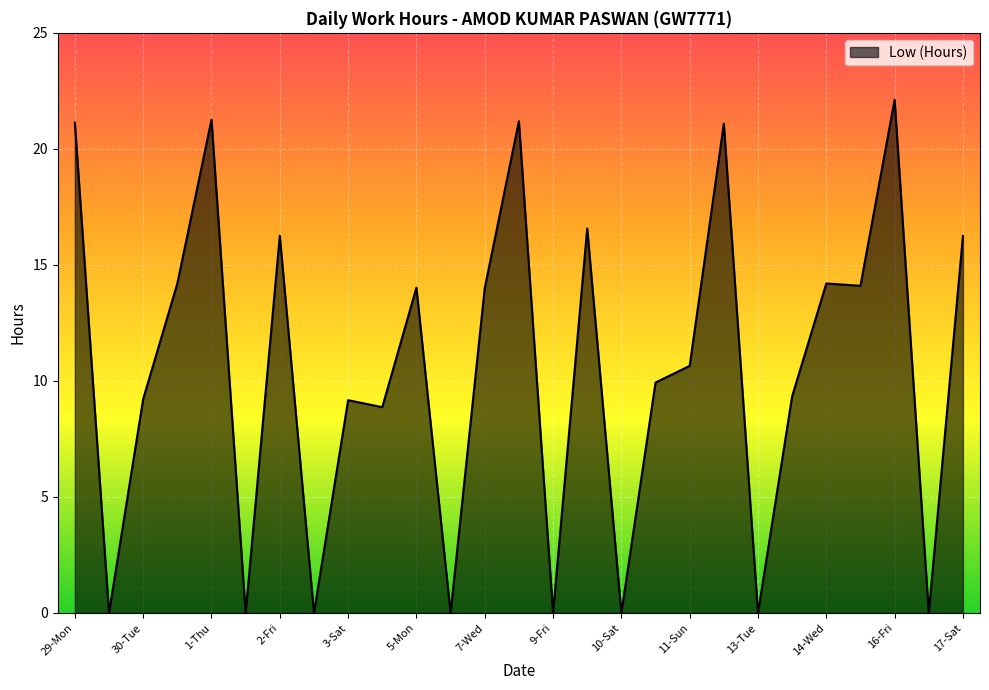

What is the sum of all values?

283.6